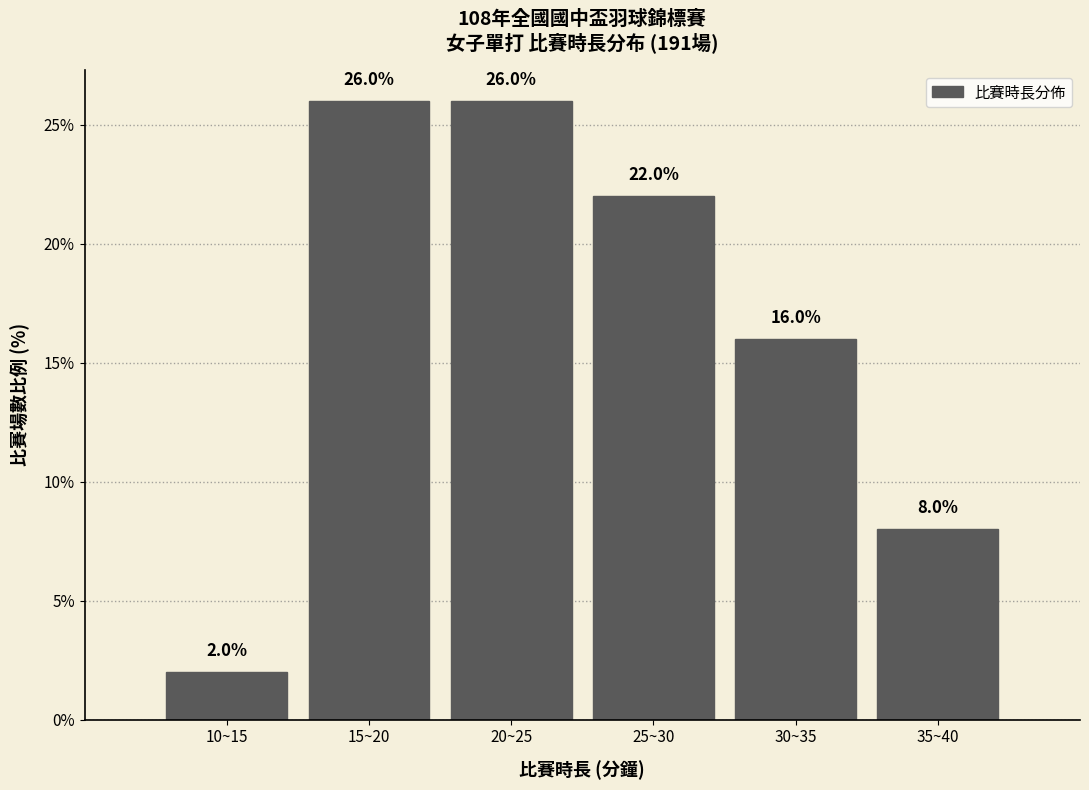

Reading right to left, extract all data points from this chart.

8	16	22	26	26	2